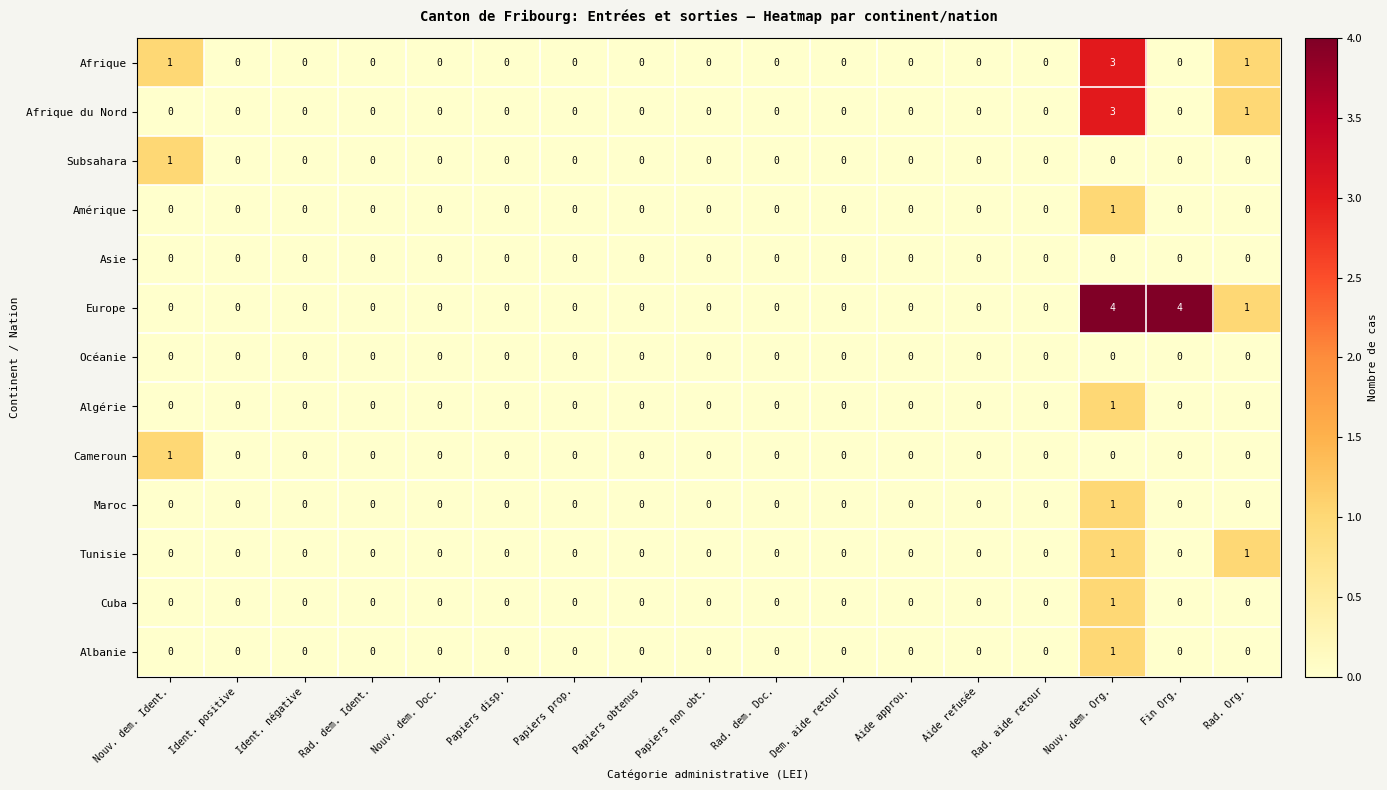

True or false: Afrique has a value of 3 at Nouv. dem. Org..

True